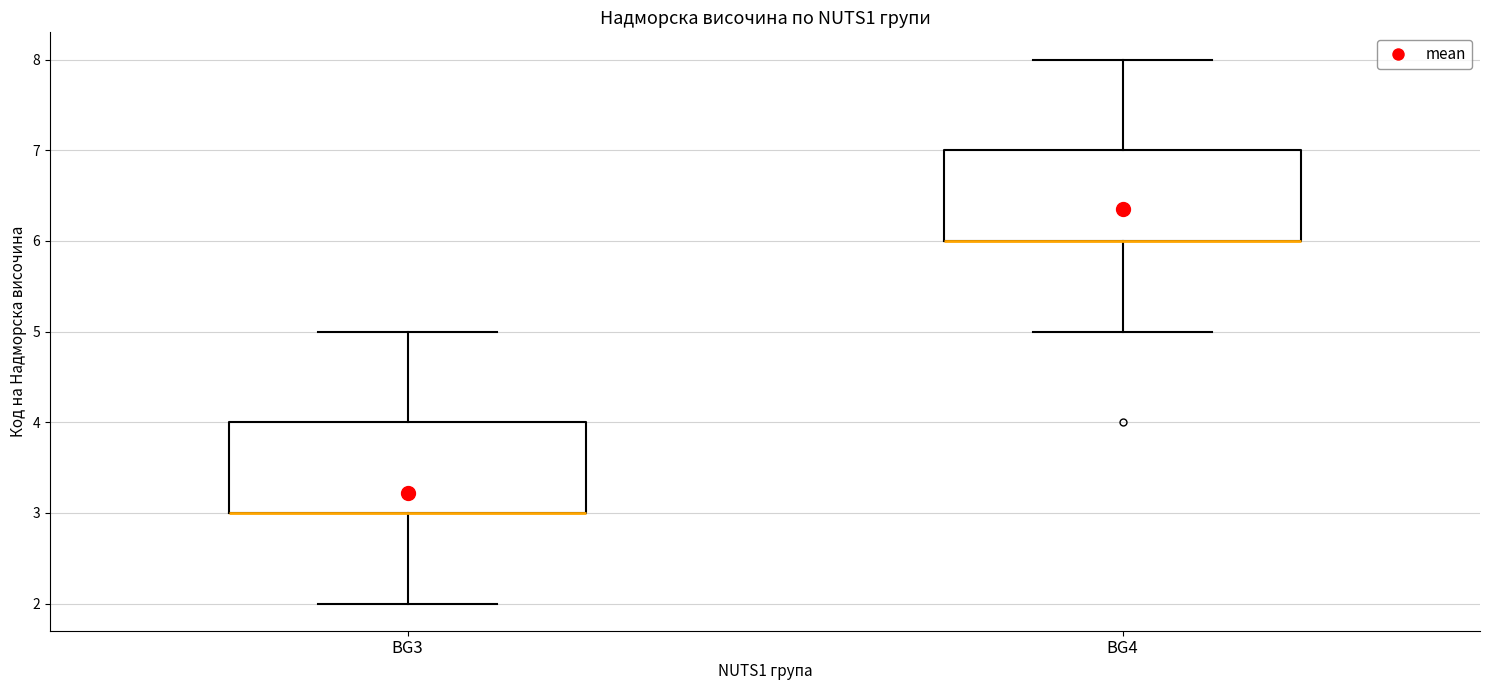

Reading left to right, read every box against the y-axis: the position of its median line, the range the box covers, and the ends of its whiskers. The values are not printed on the chart, so give them approximately, as read against the axis.

BG3: median 3 (drawn on the box's lower edge), box 3 to 4, whiskers 2 to 5
BG4: median 6 (drawn on the box's lower edge), box 6 to 7, whiskers 5 to 8